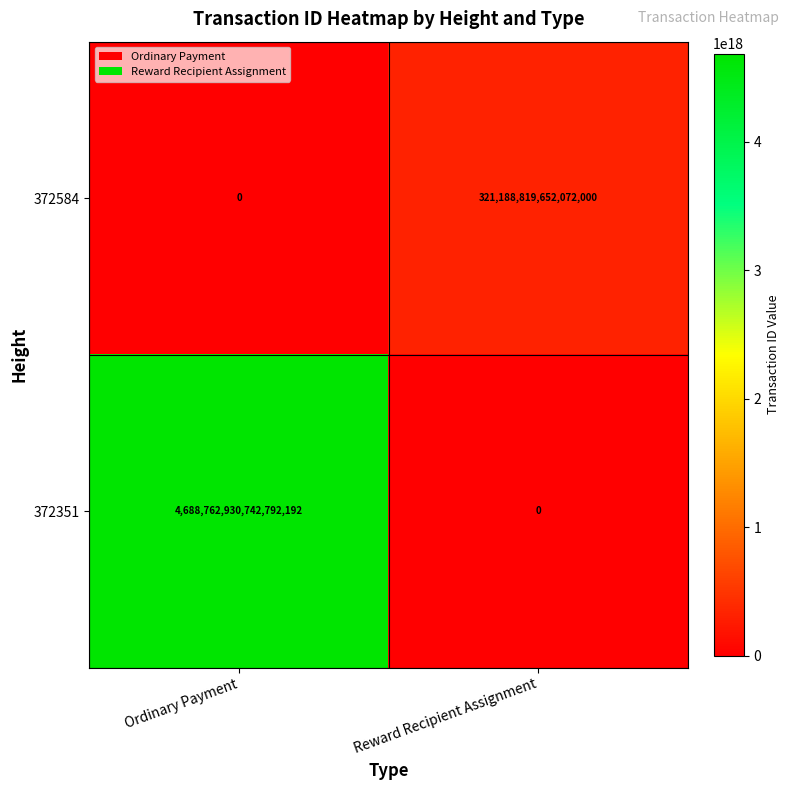

True or false: 372351 has a value of 4688762930742792192 at Ordinary Payment.

True